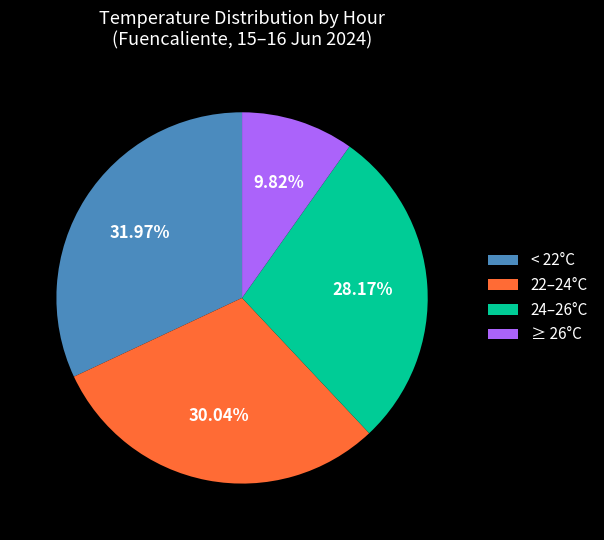

Is there a majority slice in this chart?

No